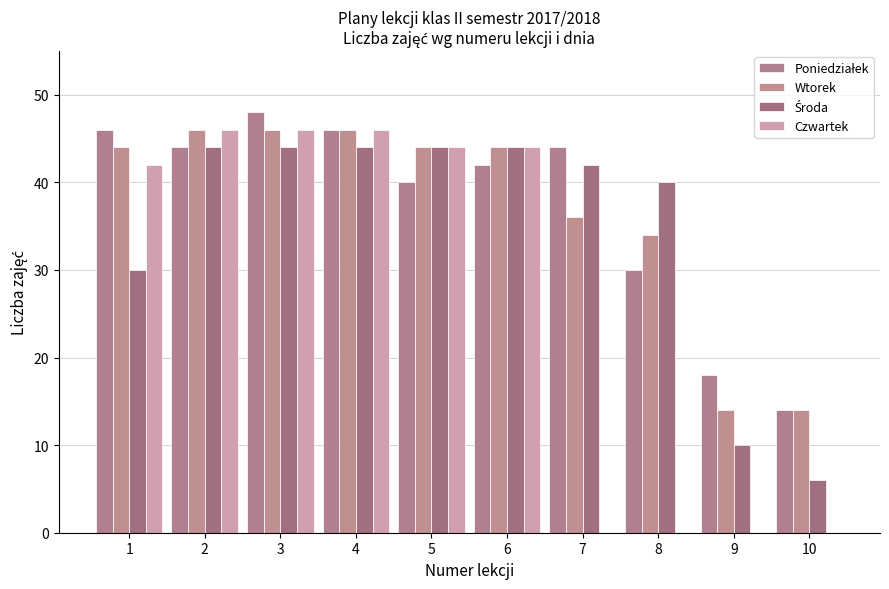

At which label does Poniedziałek first exceed 44?

1